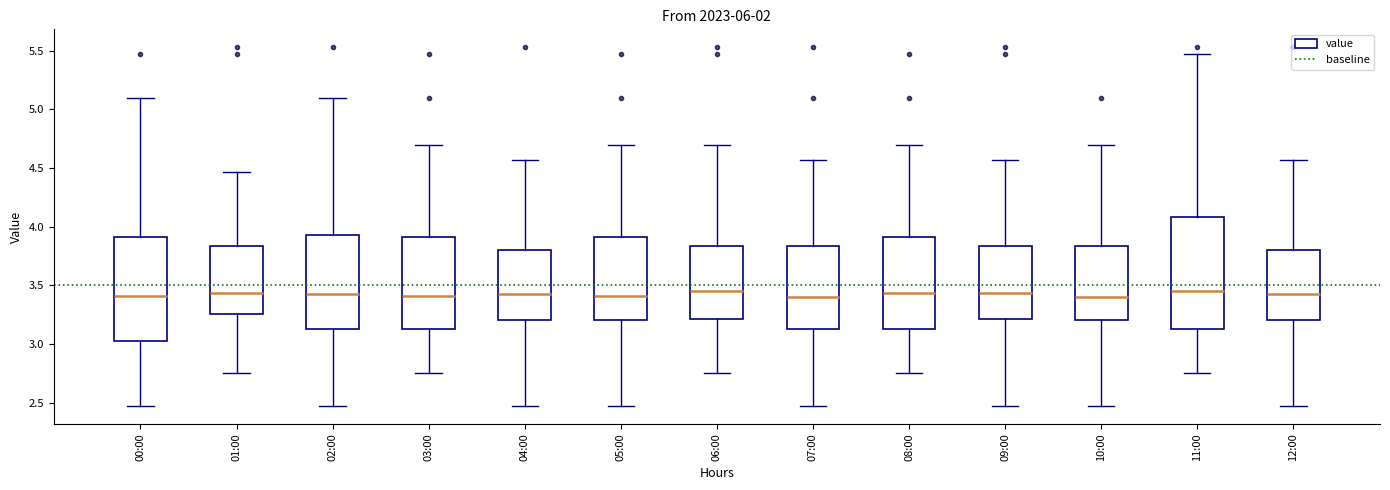

Reading left to right, transcribe this box plot: for each box, give where its median line is, the range the box spans, and where its two whiskers end, as read against the y-axis. The values are not printed on the chart, so give them approximately, as read against the axis.

00:00: median 3.40, box 3.05 to 3.90, whiskers 2.45 to 5.10
01:00: median 3.45, box 3.25 to 3.85, whiskers 2.75 to 4.45
02:00: median 3.45, box 3.15 to 3.95, whiskers 2.45 to 5.10
03:00: median 3.40, box 3.15 to 3.90, whiskers 2.75 to 4.70
04:00: median 3.45, box 3.20 to 3.80, whiskers 2.45 to 4.55
05:00: median 3.40, box 3.20 to 3.90, whiskers 2.45 to 4.70
06:00: median 3.45, box 3.20 to 3.85, whiskers 2.75 to 4.70
07:00: median 3.40, box 3.15 to 3.85, whiskers 2.45 to 4.55
08:00: median 3.45, box 3.15 to 3.90, whiskers 2.75 to 4.70
09:00: median 3.45, box 3.20 to 3.85, whiskers 2.45 to 4.55
10:00: median 3.40, box 3.20 to 3.85, whiskers 2.45 to 4.70
11:00: median 3.45, box 3.15 to 4.10, whiskers 2.75 to 5.45
12:00: median 3.45, box 3.20 to 3.80, whiskers 2.45 to 4.55